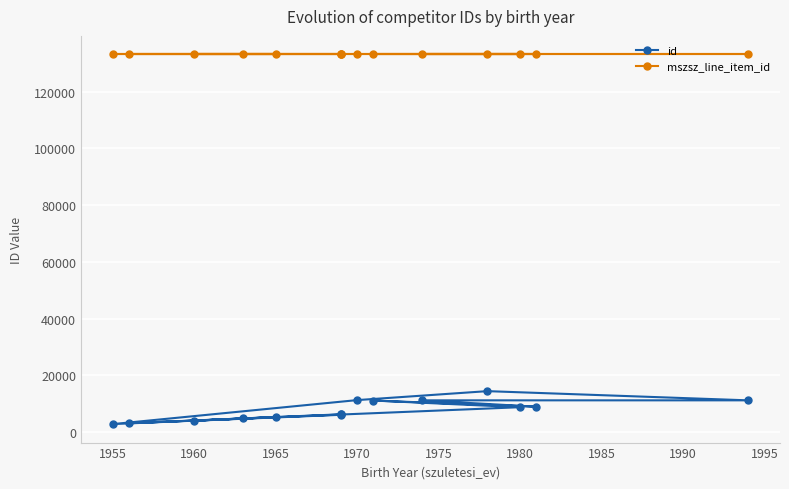

Reading left to right, list all the values displayed in this chart.

id: 6279	3141	8784	11127	8958	11203	11199	14441	11285	2832	5265	4840	4022	6100	6279
mszsz_line_item_id: 133079	133079	133079	133079	133079	133079	133079	133079	133079	133079	133079	133079	133079	133079	133080